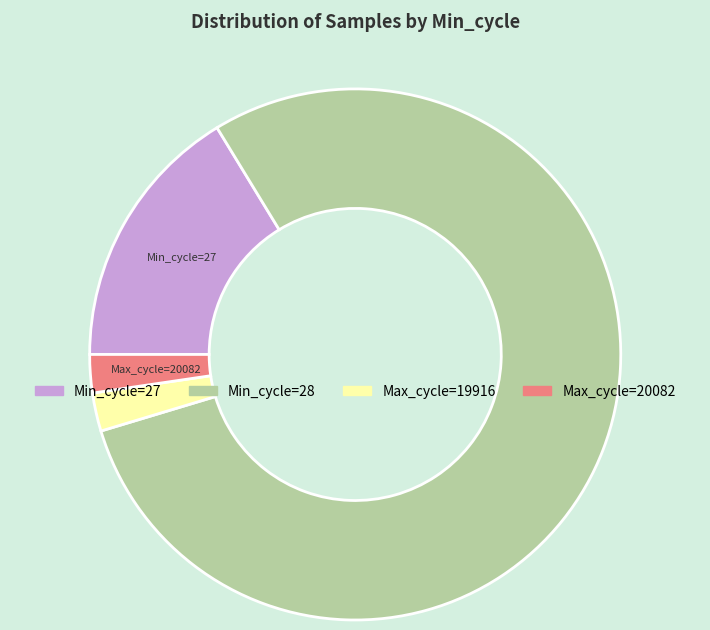

Is there any slice that represents more than half of the pie?

Yes